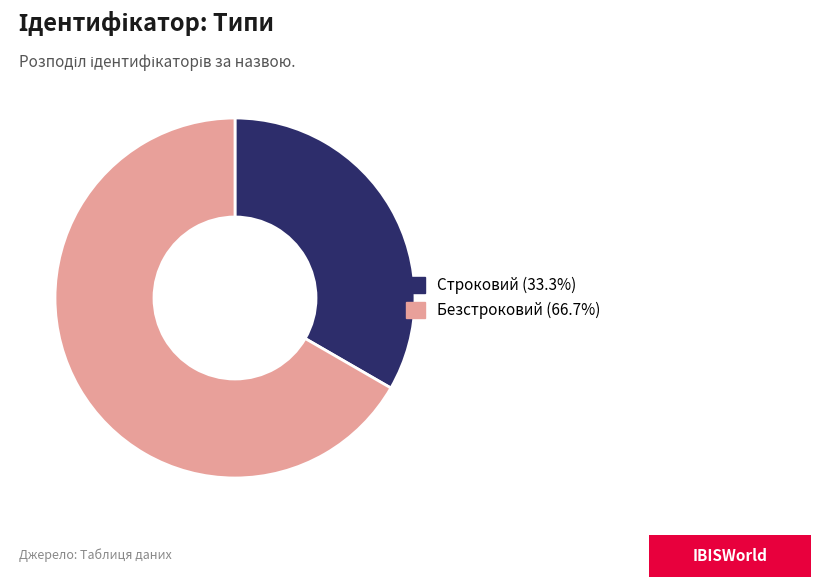

Does Безстроковий account for over 50% of the chart?

Yes